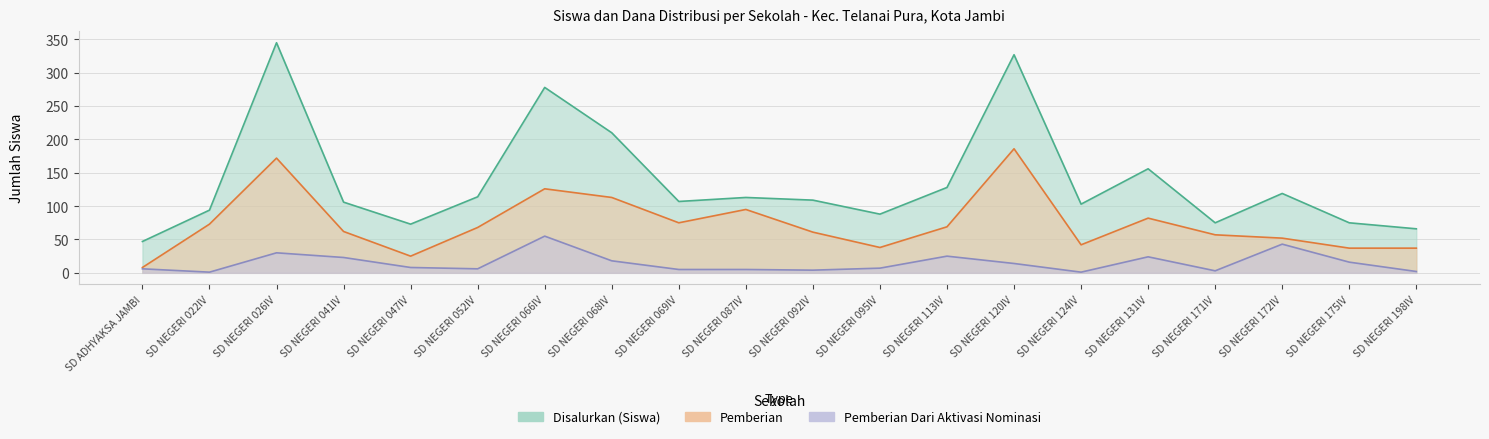

Is it true that Pemberian Dari Aktivasi Nominasi equals 15 at SD NEGERI 172IV?

False